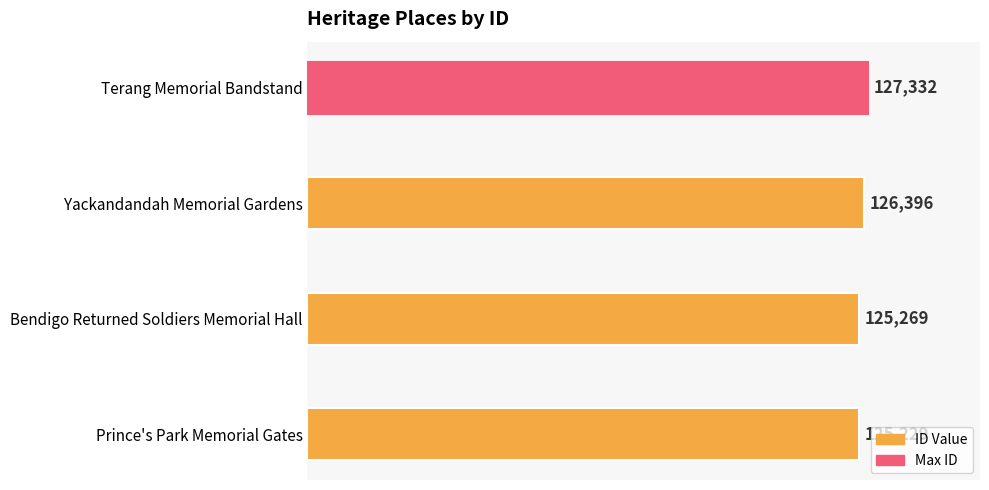

List the labels in order of value, smallest first.

Prince's Park Memorial Gates, Bendigo Returned Soldiers Memorial Hall, Yackandandah Memorial Gardens, Terang Memorial Bandstand